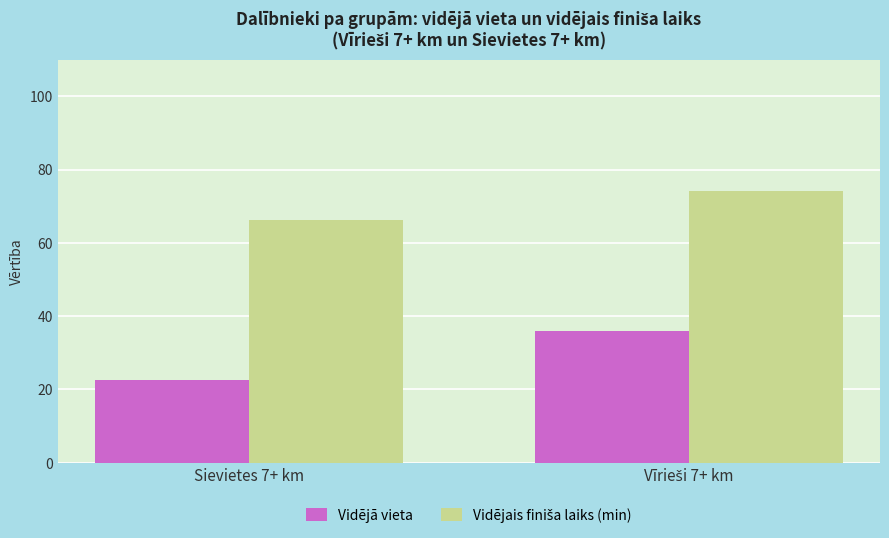

What is the highest value of the Vidējā vieta series?

35.8